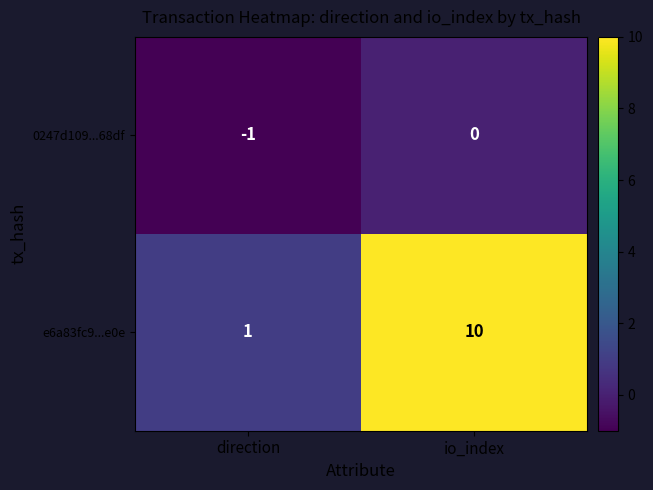

Which series has the largest total across all categories?

e6a83fc9...e0e